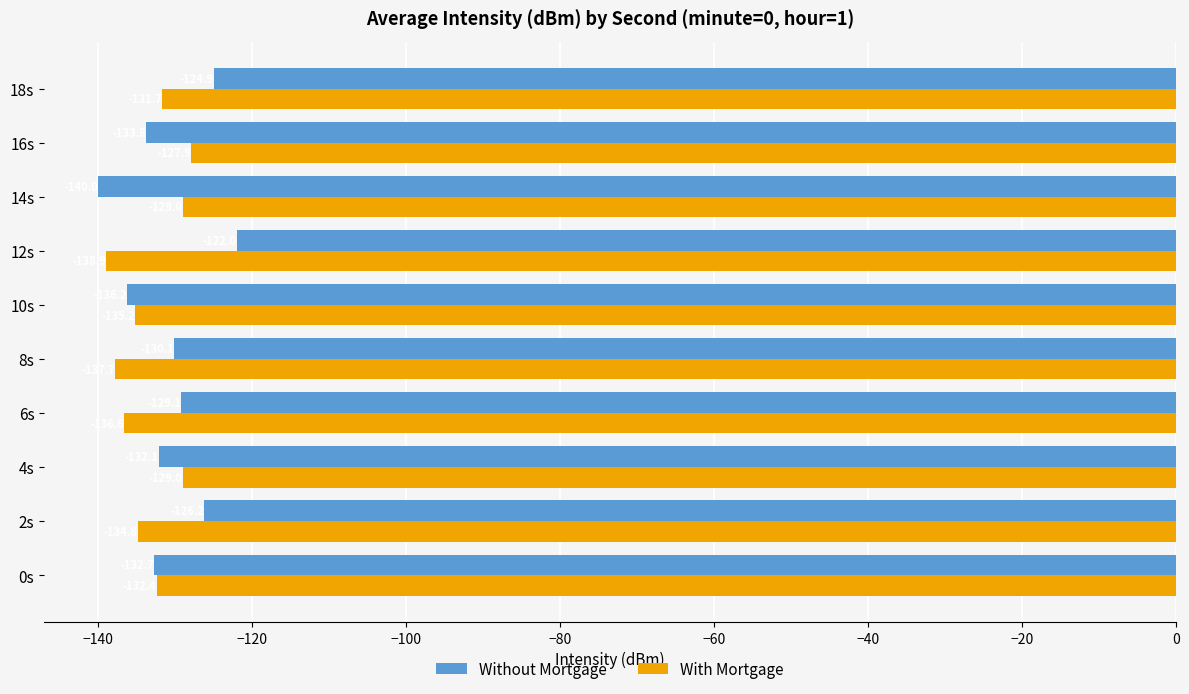

What is the difference between the highest and lowest values at 0s?

0.3